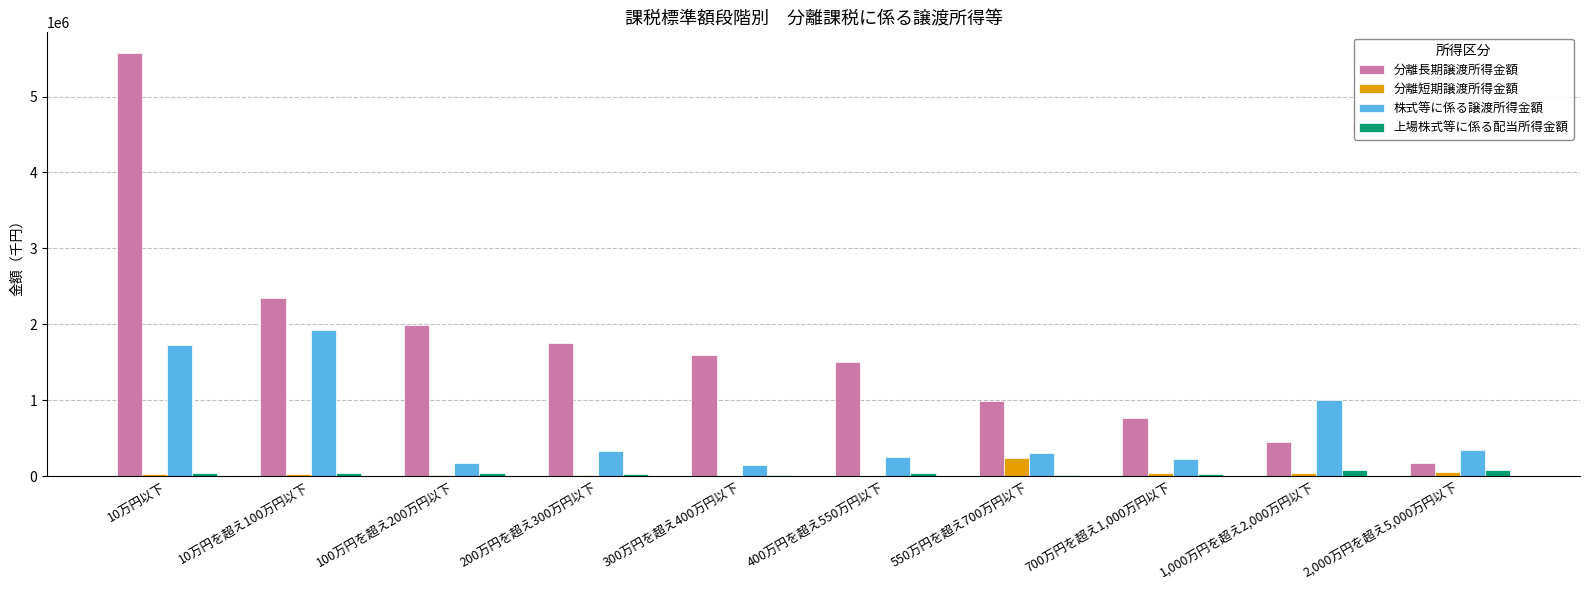

At which category is the sum across all series the highest?

10万円以下